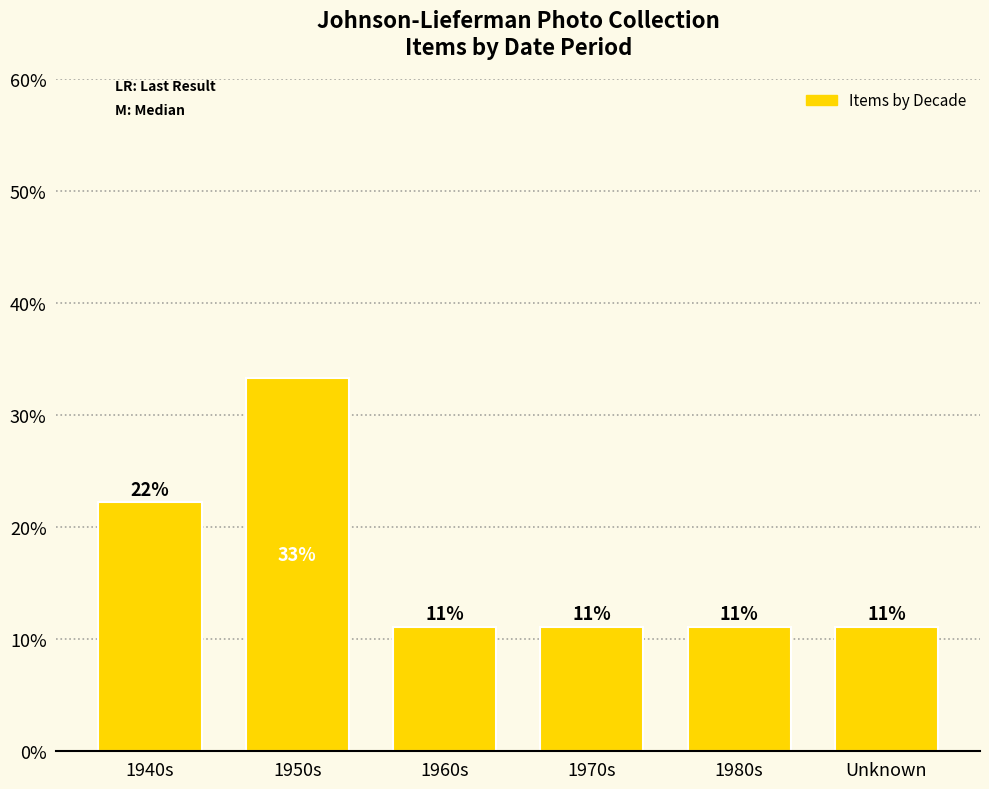

Between 1980s and 1960s, which is larger?

1980s